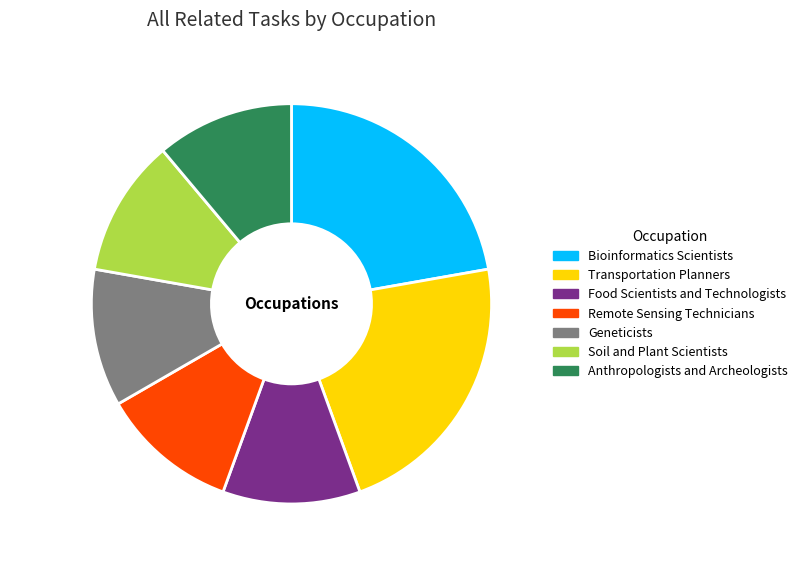

Is it true that Bioinformatics Scientists is 22% of the pie?

True